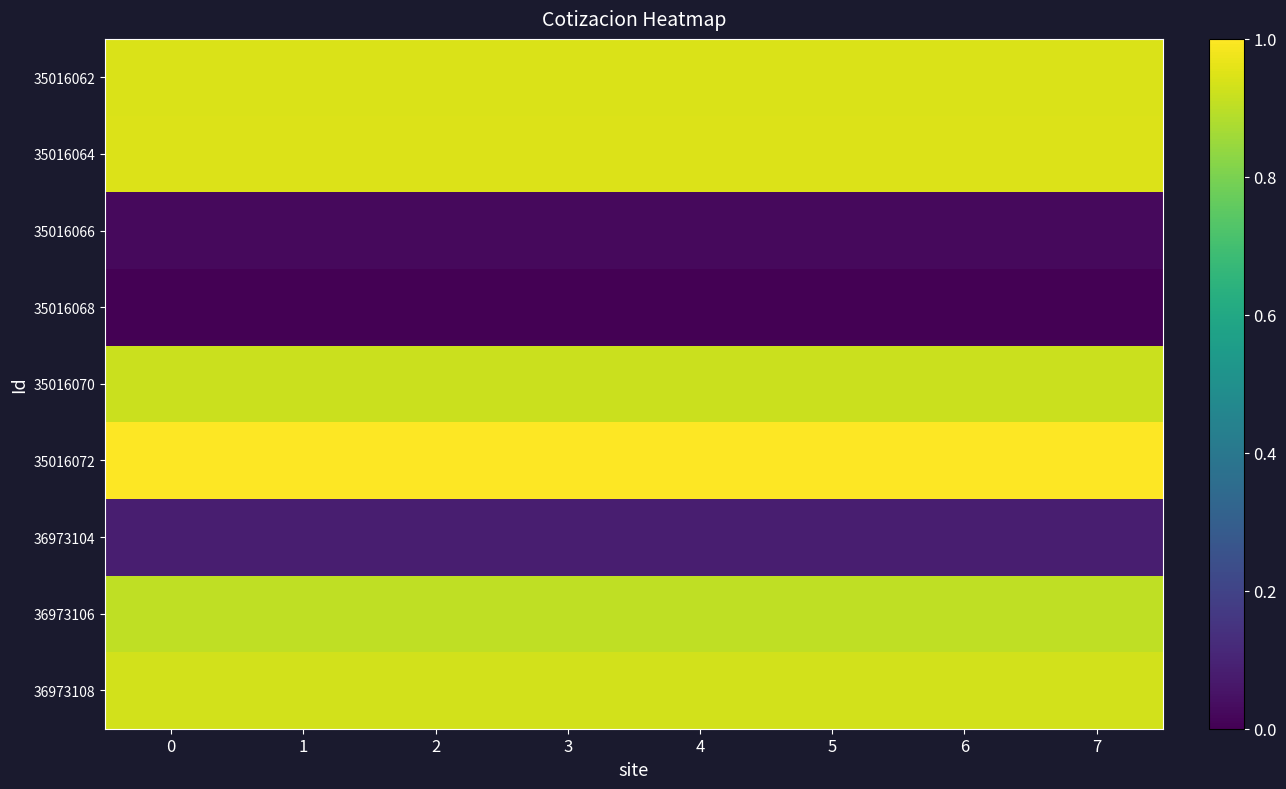

How many distinct data groups are displayed?

9